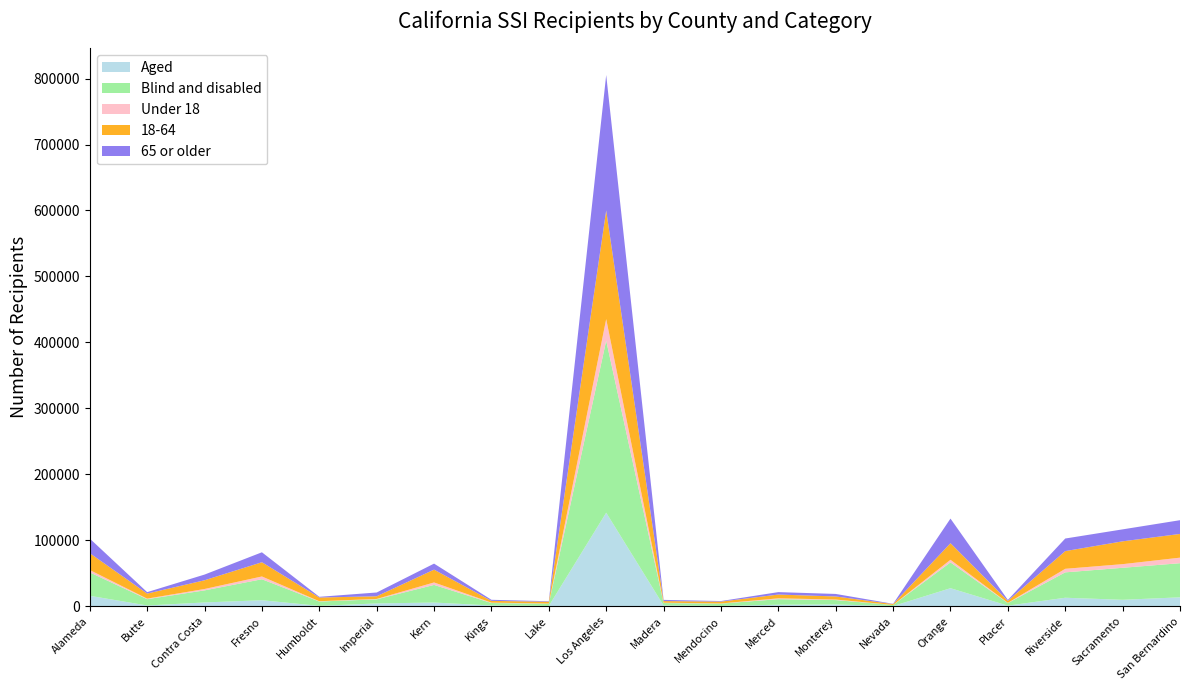

Reading right to left, transcribe all the data shown in this chart.

Aged: 13440	9707	12814	823	27280	205	2615	2246	432	1094	141771	371	1078	5545	4183	495	9021	5677	1067	15779
Blind and disabled: 51763	48542	38491	3935	39139	1602	6677	8431	3471	3698	260928	3391	3776	26741	6208	6617	31852	18297	9588	35479
Under 18: 8400	5509	5392	294	3967	101	812	1270	246	545	32631	270	573	3715	606	434	4209	2114	834	3594
18-64: 35962	34598	26837	3062	25147	1334	4655	5715	2823	2430	164721	2736	2644	19451	4049	5614	21592	13216	7641	25515
65 or older: 20841	18142	19076	1402	37305	372	3825	3692	834	1817	205347	756	1637	9120	5736	1064	15072	8644	2180	22149